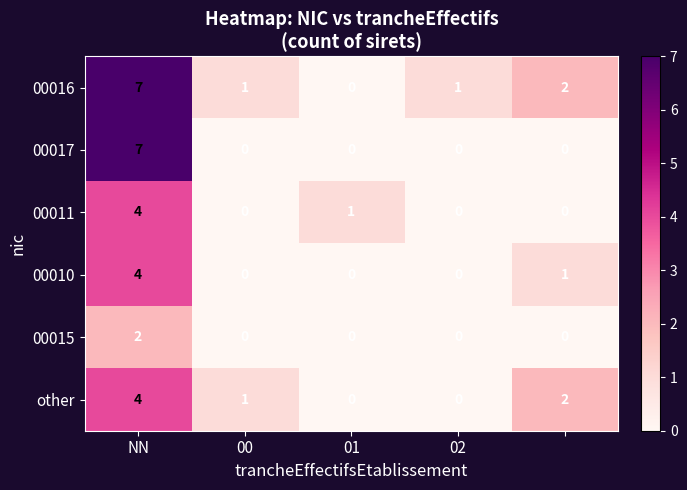

How many other values are between 0 and 2?

4